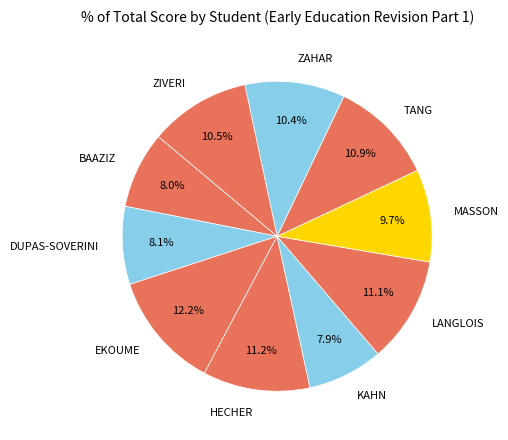

Is MASSON the majority of the pie?

No